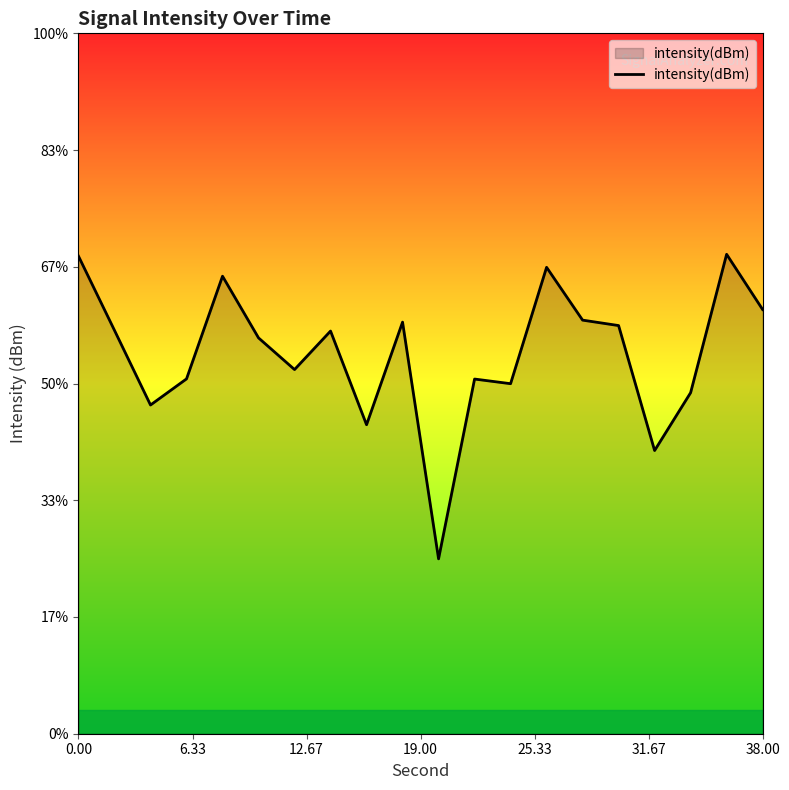

Does the chart display data point markers on the line(s)?

No